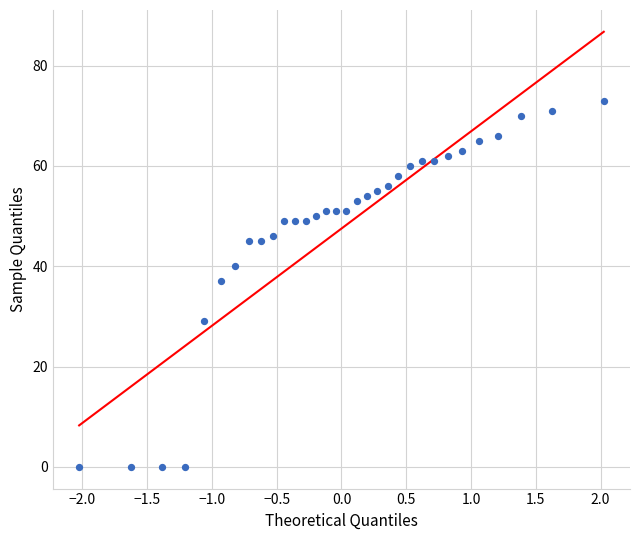

What Y value in the scatter plot is closest to 36?

37